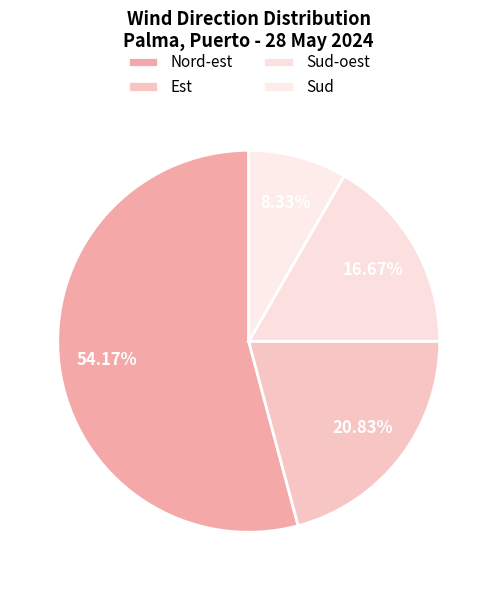

Is it true that Est is 29% of the pie?

False